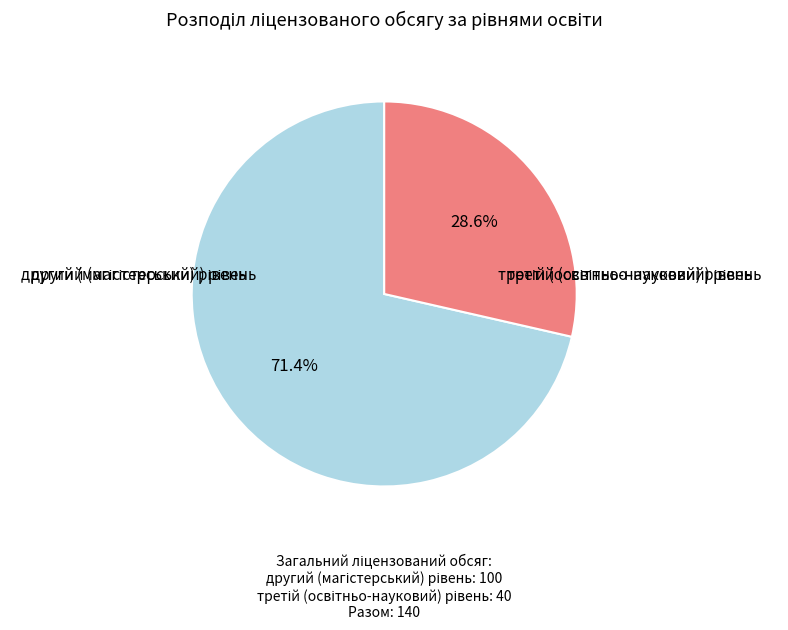

How many segments does this pie chart have?

2